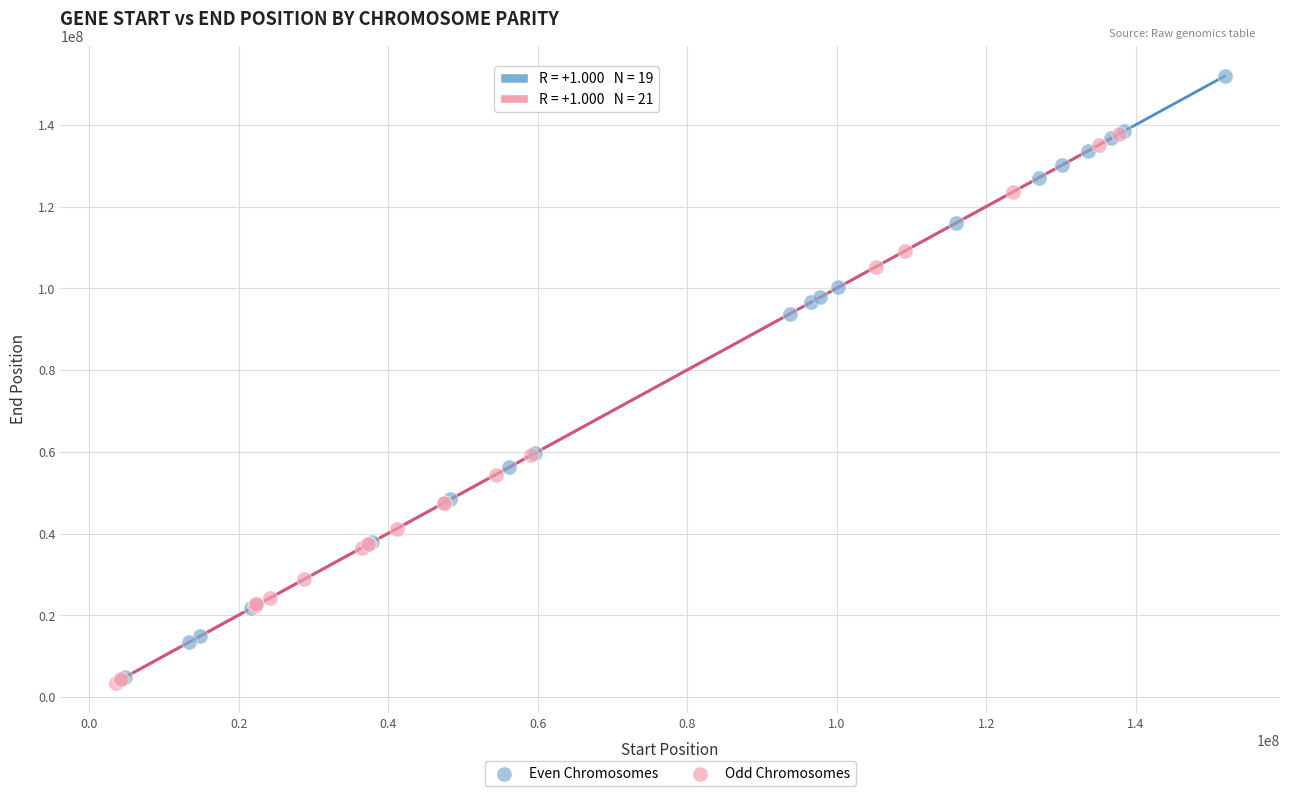

What are all the series names shown in the legend?

Even Chromosomes, Odd Chromosomes